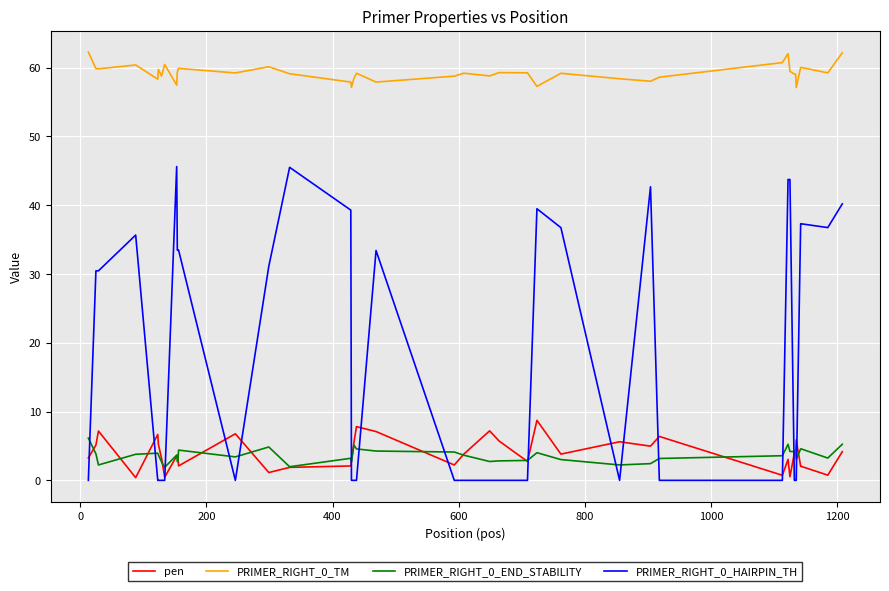

What are all the series names shown in the legend?

pen, PRIMER_RIGHT_0_TM, PRIMER_RIGHT_0_END_STABILITY, PRIMER_RIGHT_0_HAIRPIN_TH